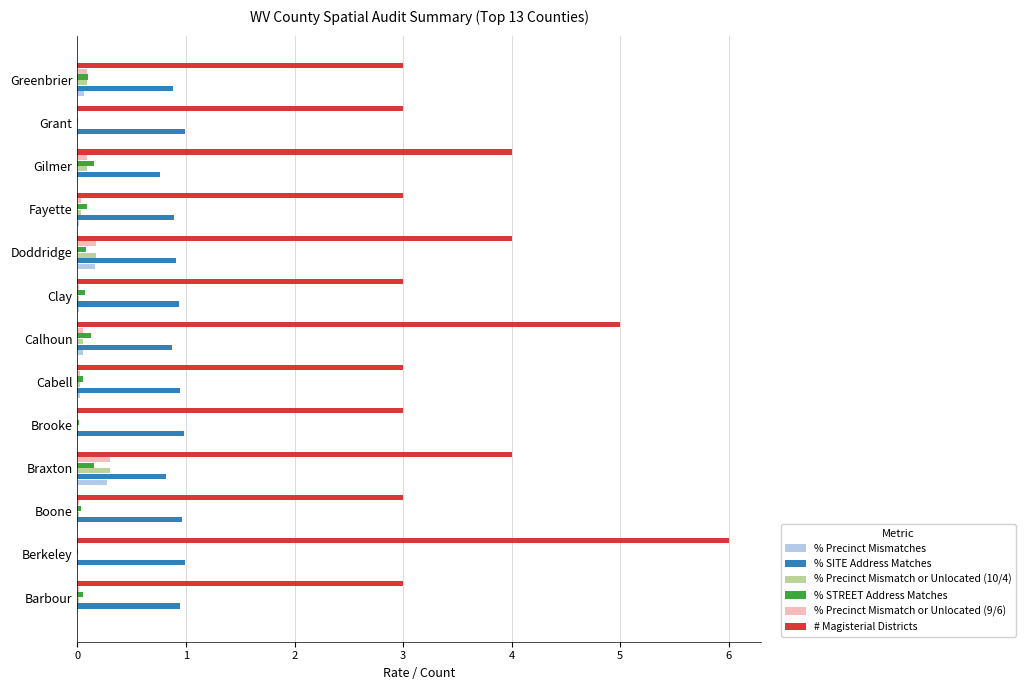

Which series has the largest total across all categories?

# Magisterial Districts